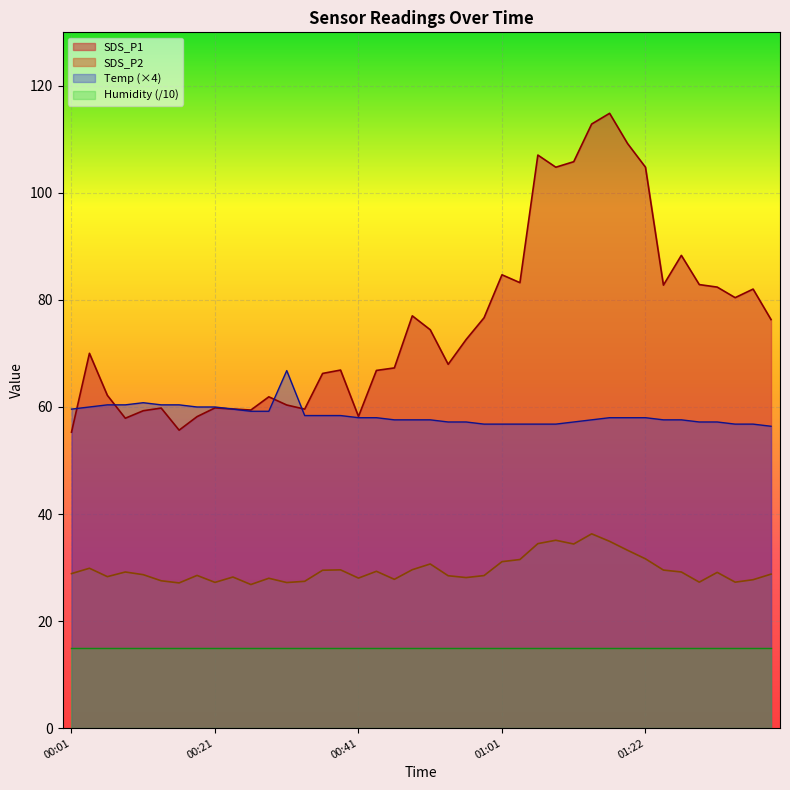

What is the value of the SDS_P1 point at the 1st from the left?

55.3